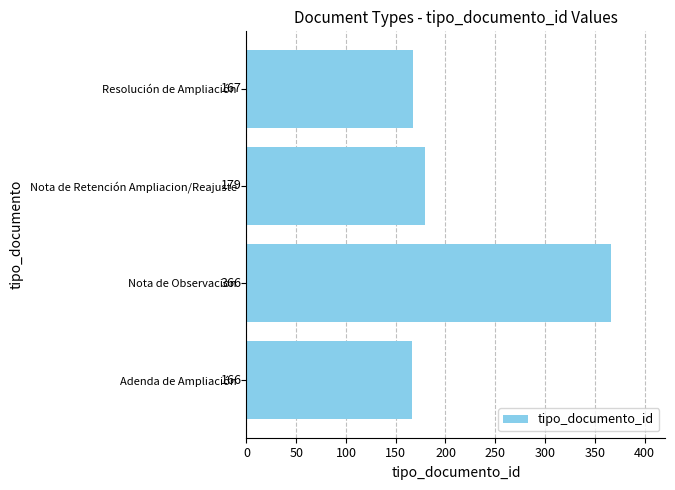

List the labels in order of value, smallest first.

Adenda de Ampliación, Resolución de Ampliación, Nota de Retención Ampliacion/Reajuste, Nota de Observacion